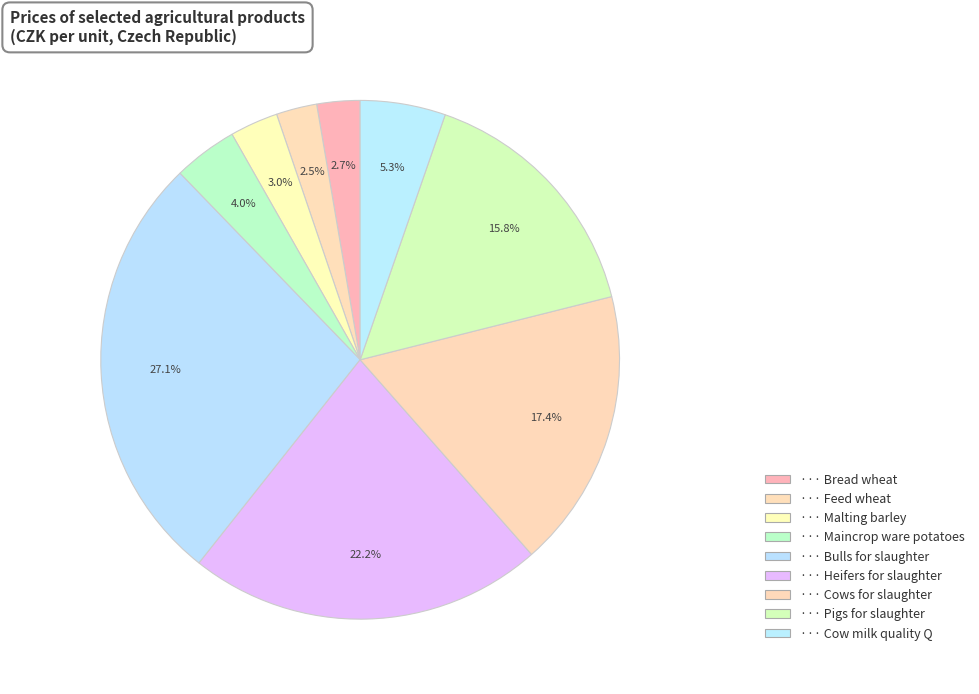

Count the number of slices in the pie.

9